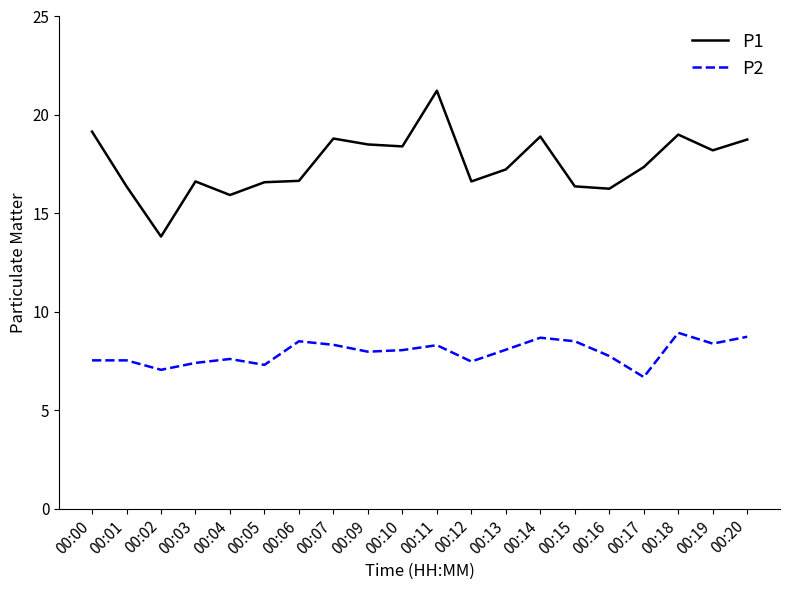

What is the difference between the P2 values at 00:02 and 00:07?

1.3